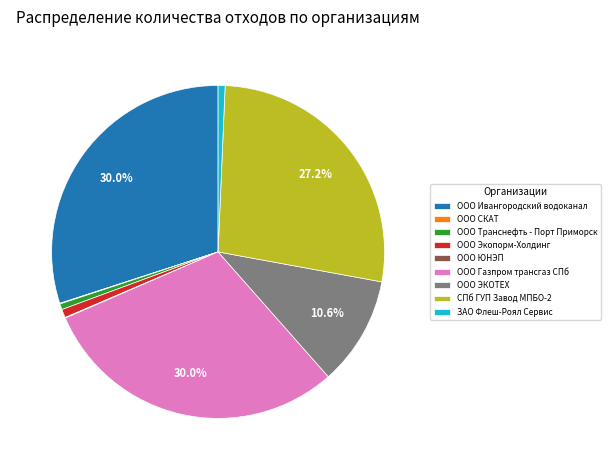

Between СПб ГУП Завод МПБО-2 and ООО Газпром трансгаз СПб, which is larger?

ООО Газпром трансгаз СПб